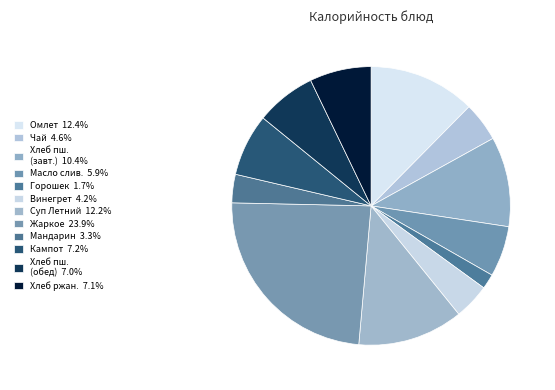

Count the number of slices in the pie.

12